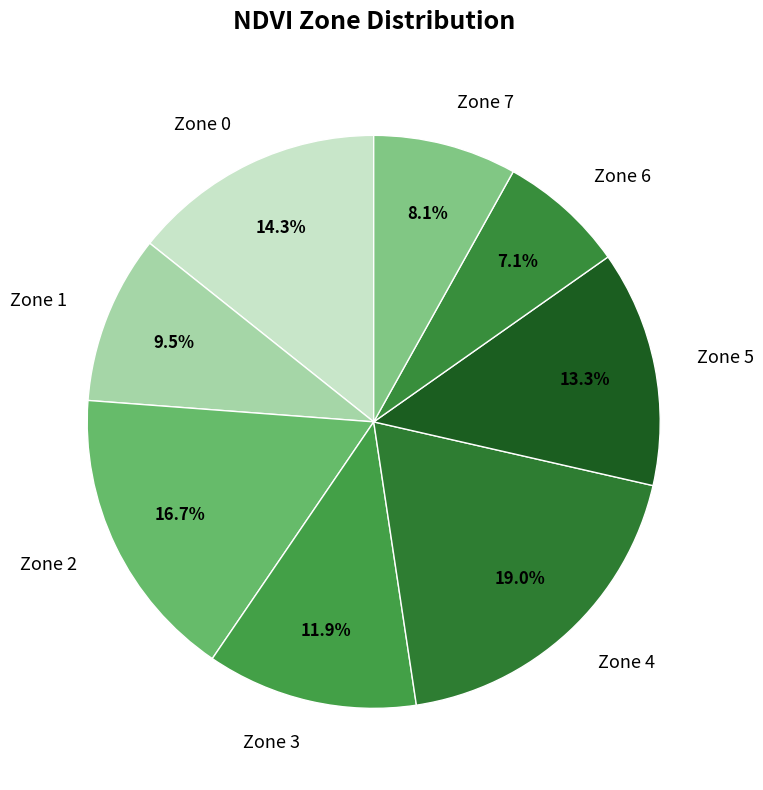

Which slice is the largest?

Zone 4